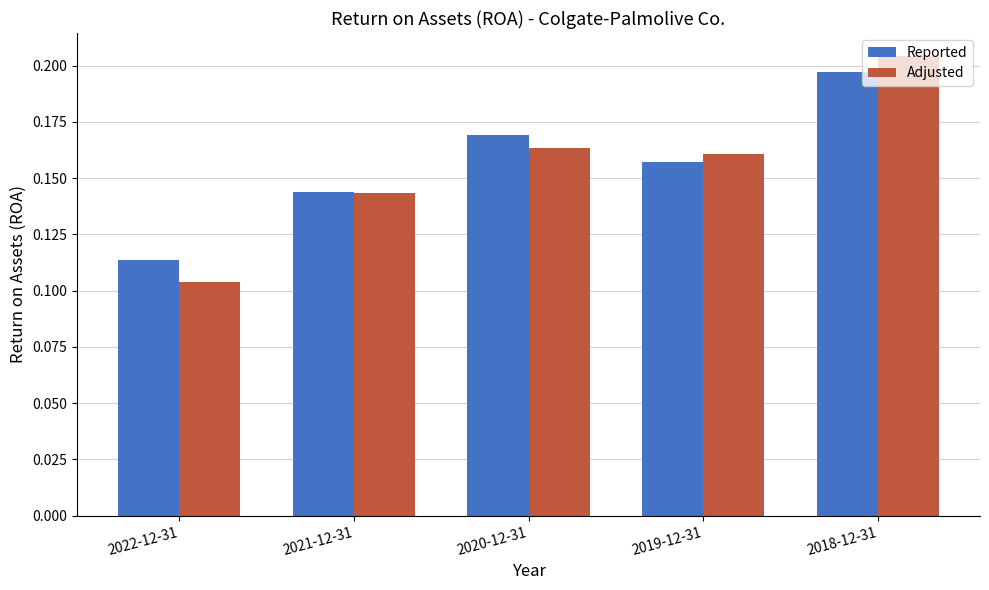

What is the label of the 3rd bar from the right?

2020-12-31